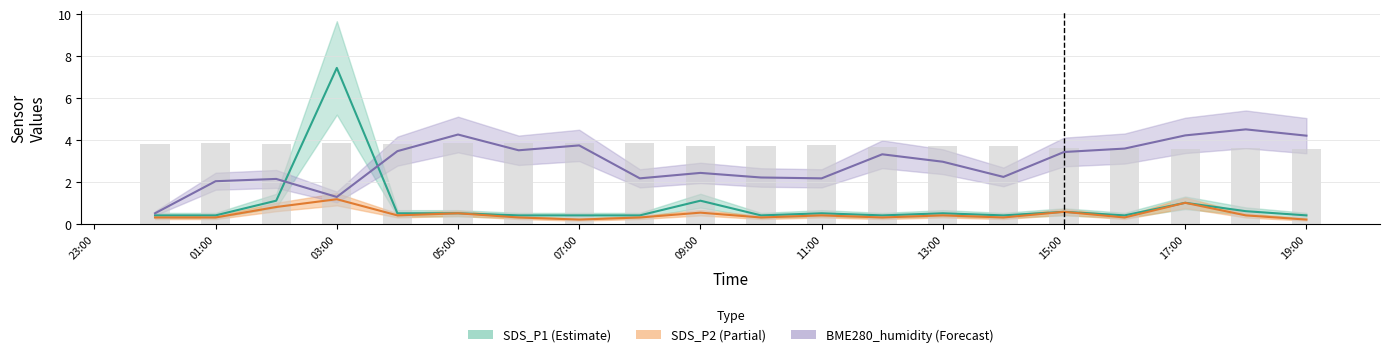

The BME280_temperature series shows 1.9 at 07:00. True or false?

False